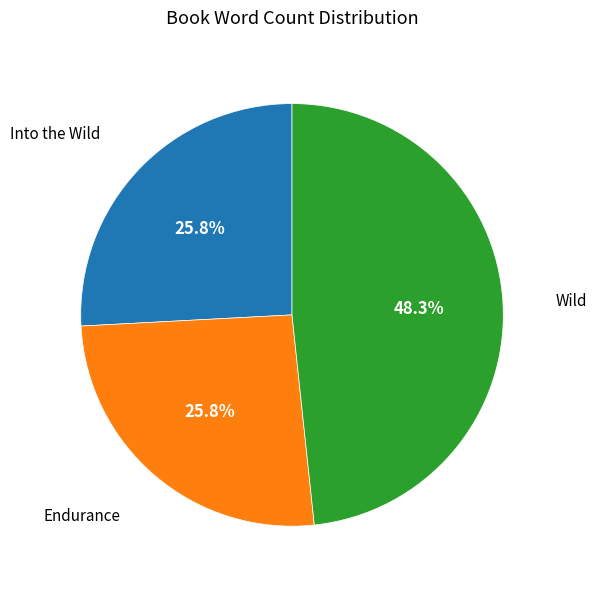

Is there a majority slice in this chart?

No